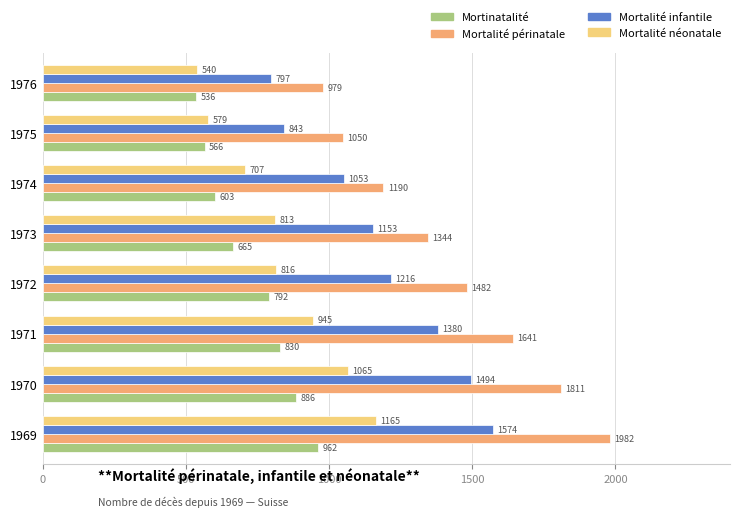

At which category is the sum across all series the highest?

1969